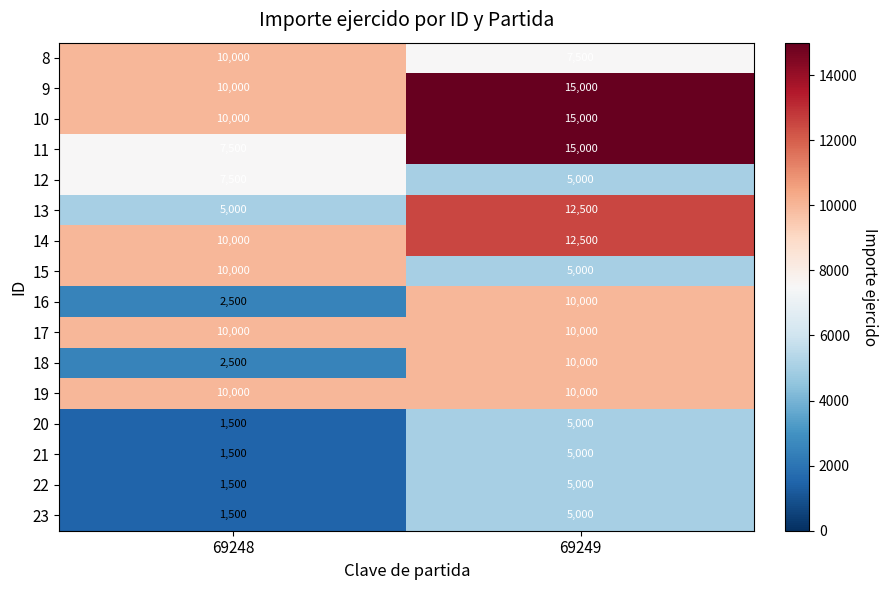

What is the sum of all 13 values?

17500